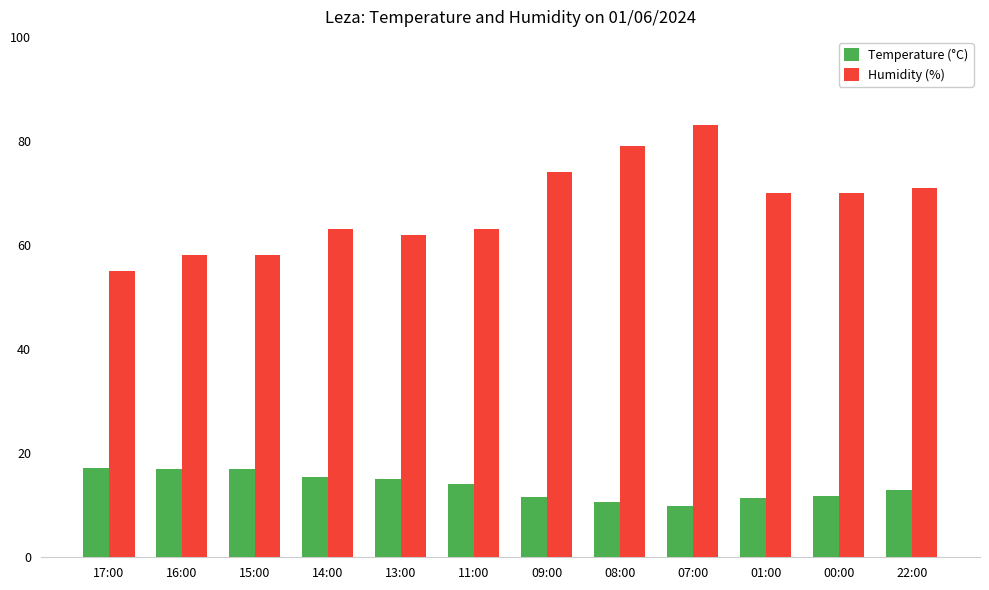

Are the bars grouped side by side (vs. stacked)?

Yes